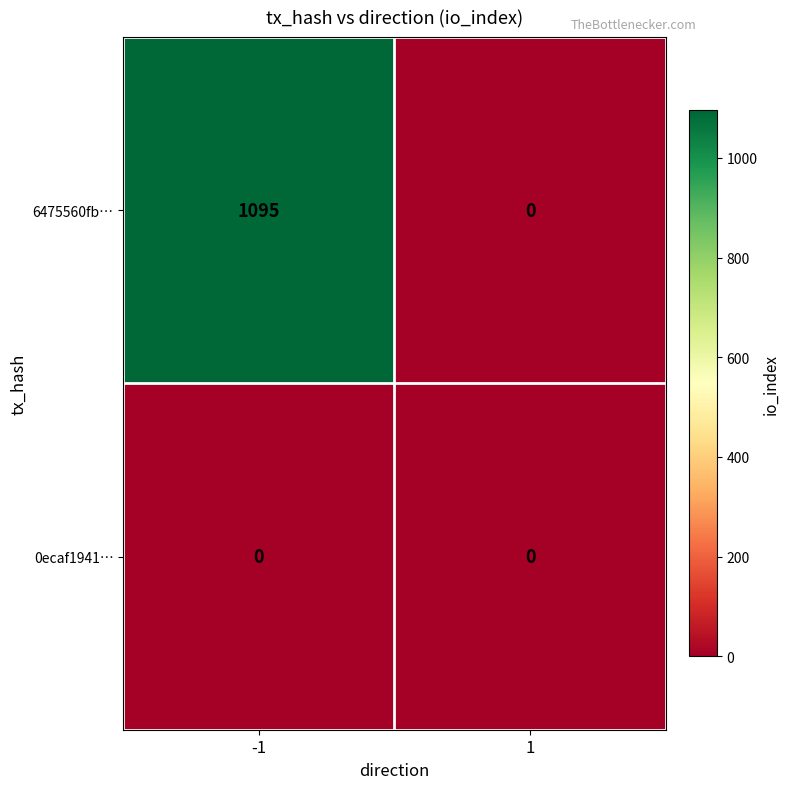

Is the value of 6475560fb… at -1 greater than the value of 0ecaf1941… at 1?

Yes